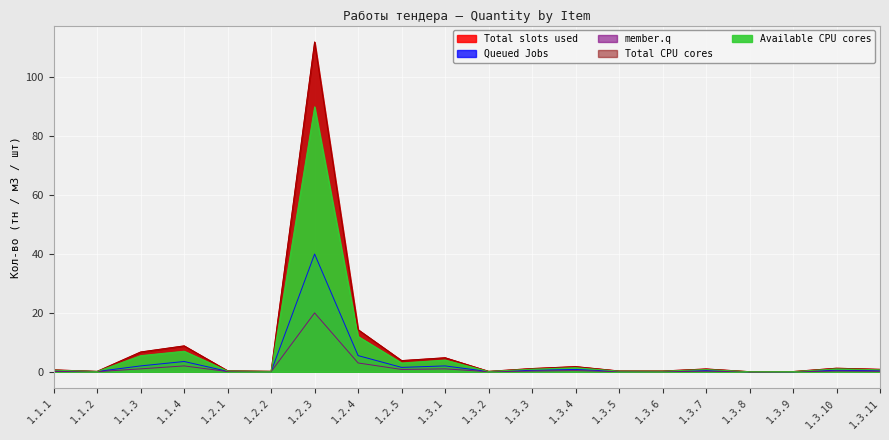

Does the chart display data point markers on the line(s)?

No